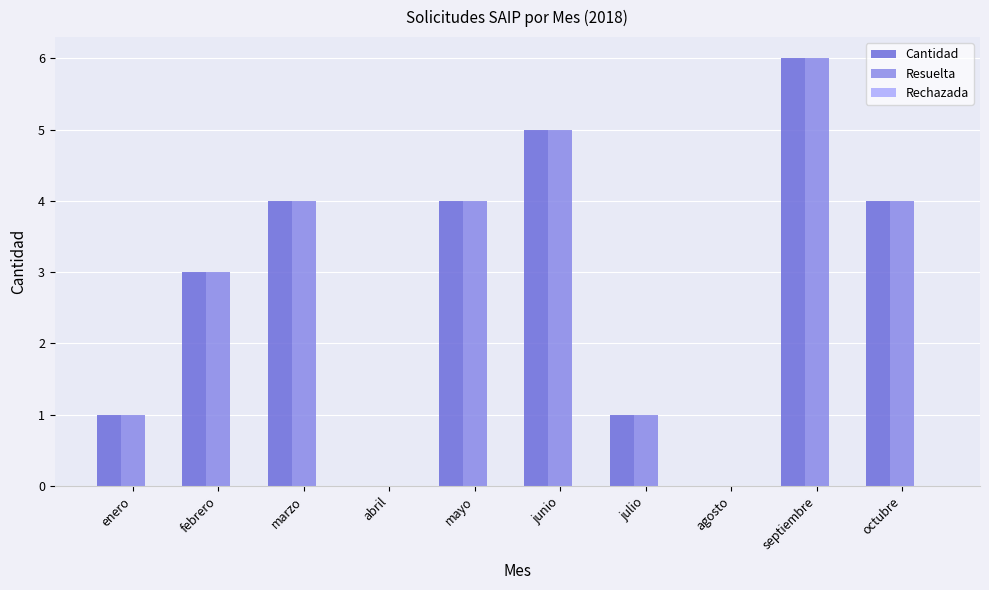

At which category is the sum across all series the highest?

septiembre